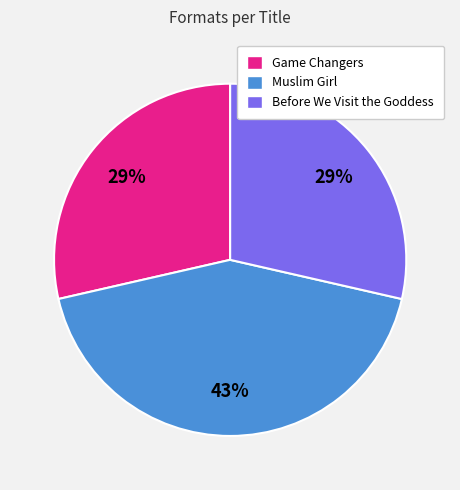

To the nearest percent, what is the difference between the largest and smallest slice percentages?

14%